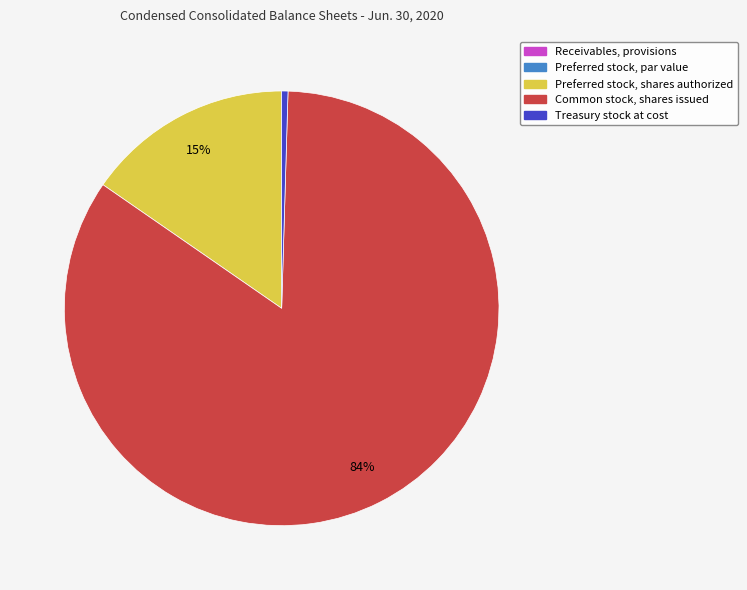

To the nearest percent, what is the average slice percentage?

20%